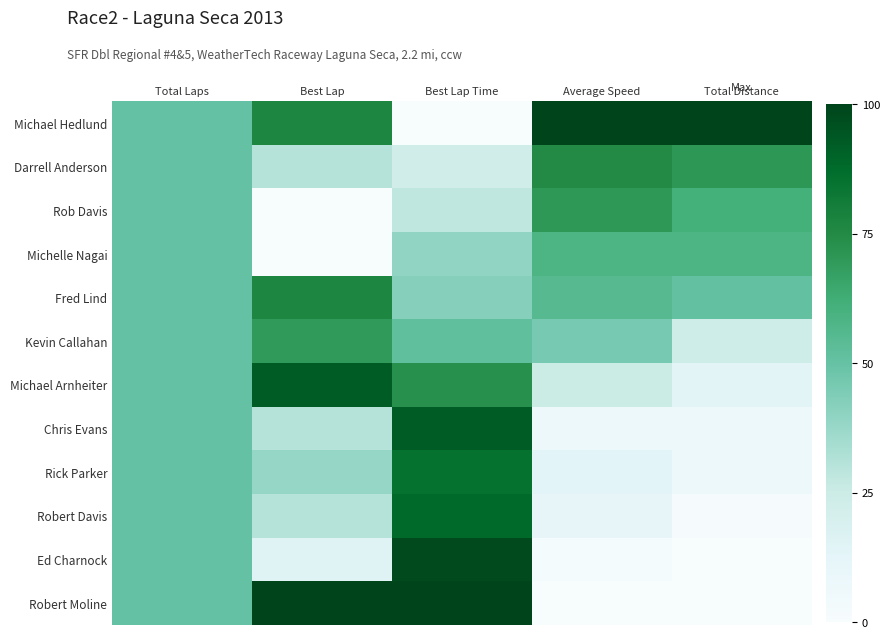

What is the spread (max minus min) of values at Average Speed?

1.0